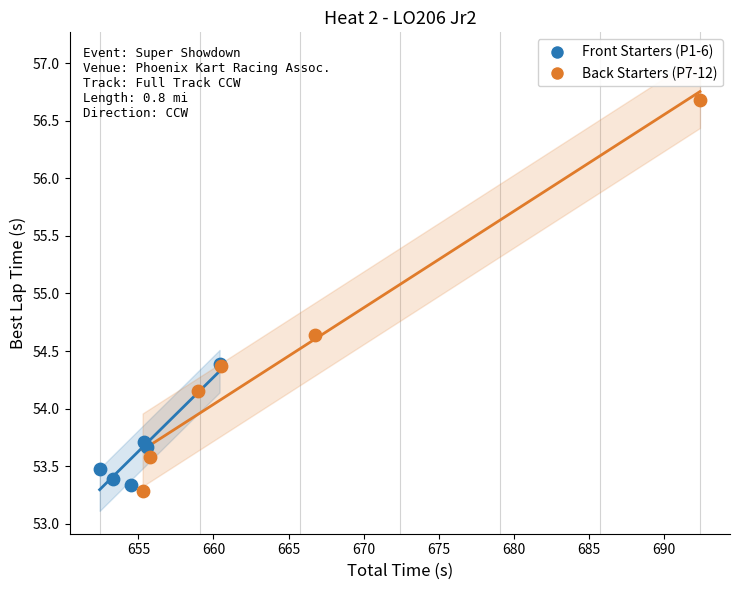

Which series reaches the maximum Y coordinate?

Back Starters (P7-12)